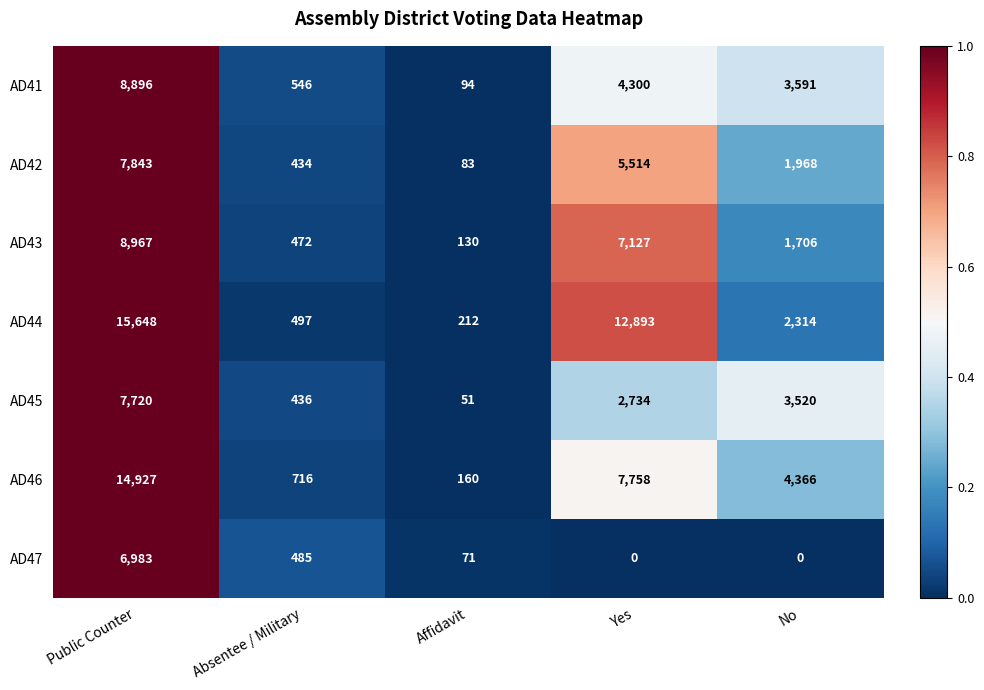

What is the difference between the highest and lowest values at No?

4366